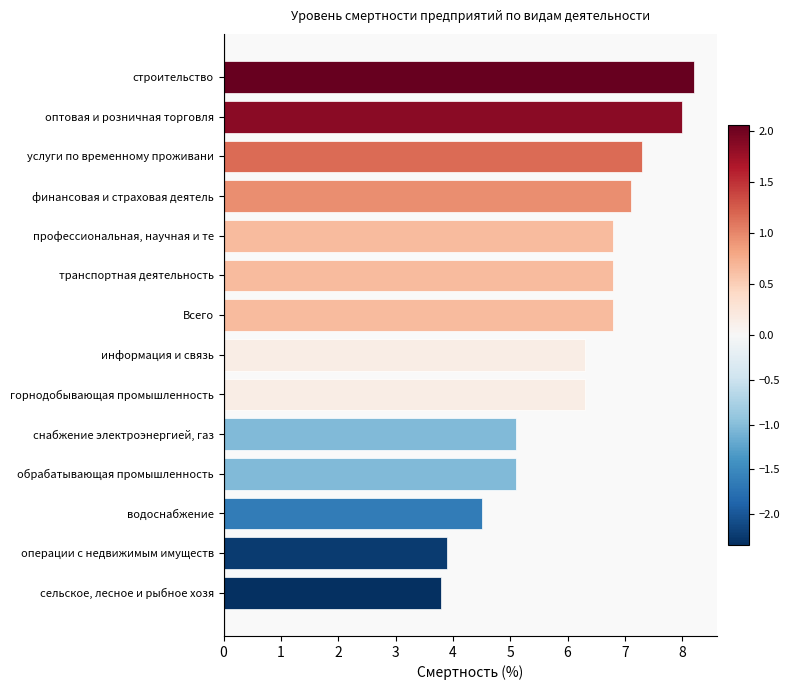

What is the difference between the second highest and minimum values?

4.2